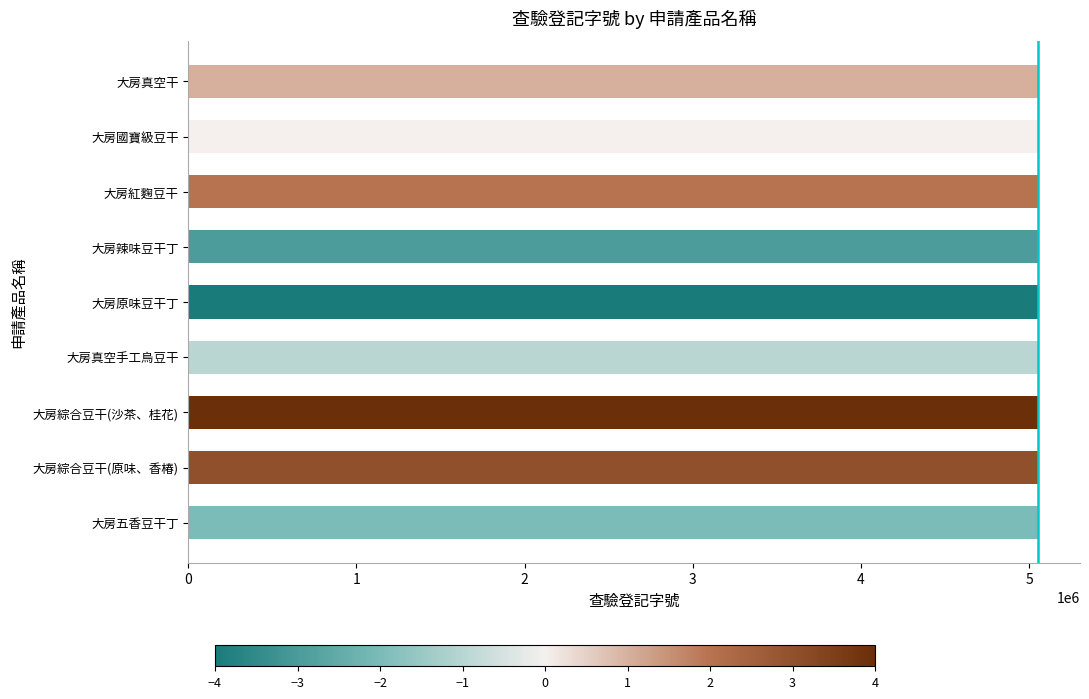

What is the maximum value shown in the chart?

5050009